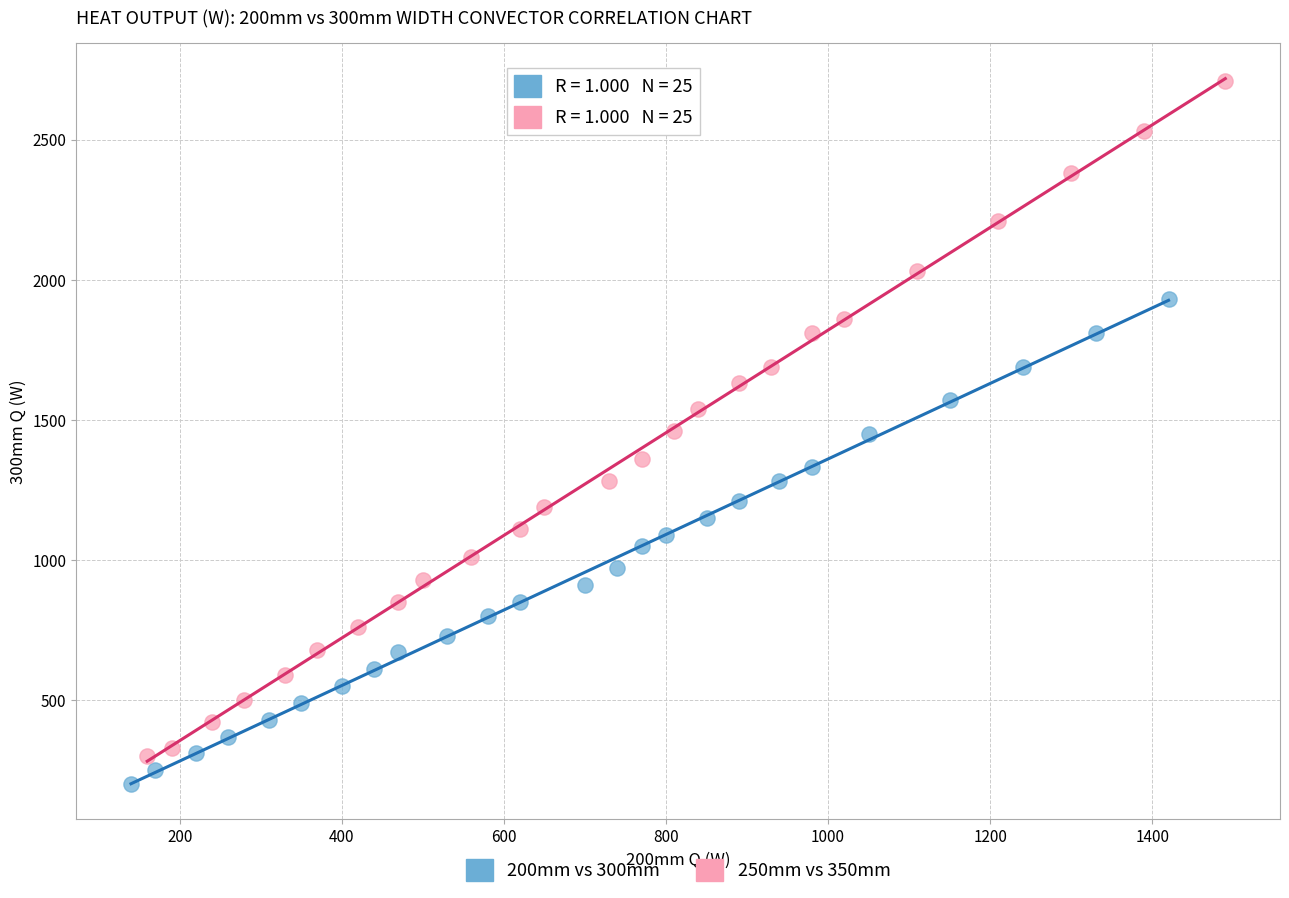

What are all the series names shown in the legend?

200mm vs 300mm, 250mm vs 350mm